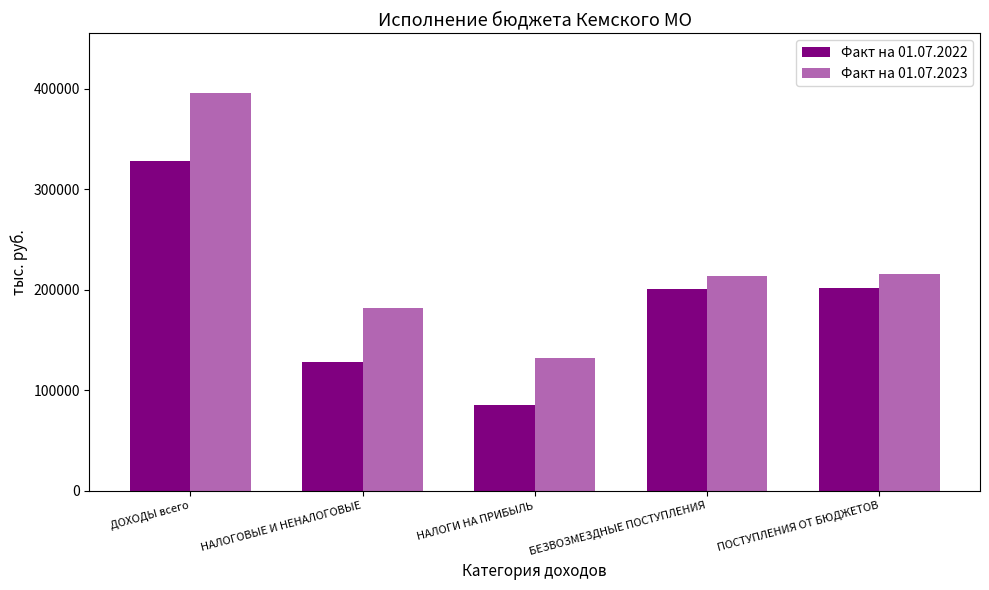

Are the bars horizontal?

No